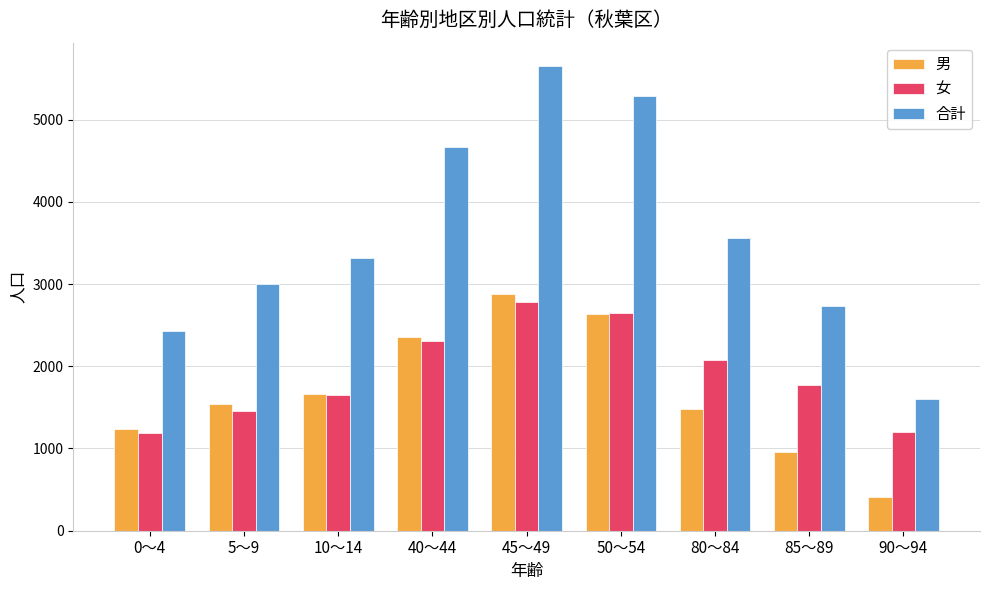

What is the sum of all 合計 values?

32250